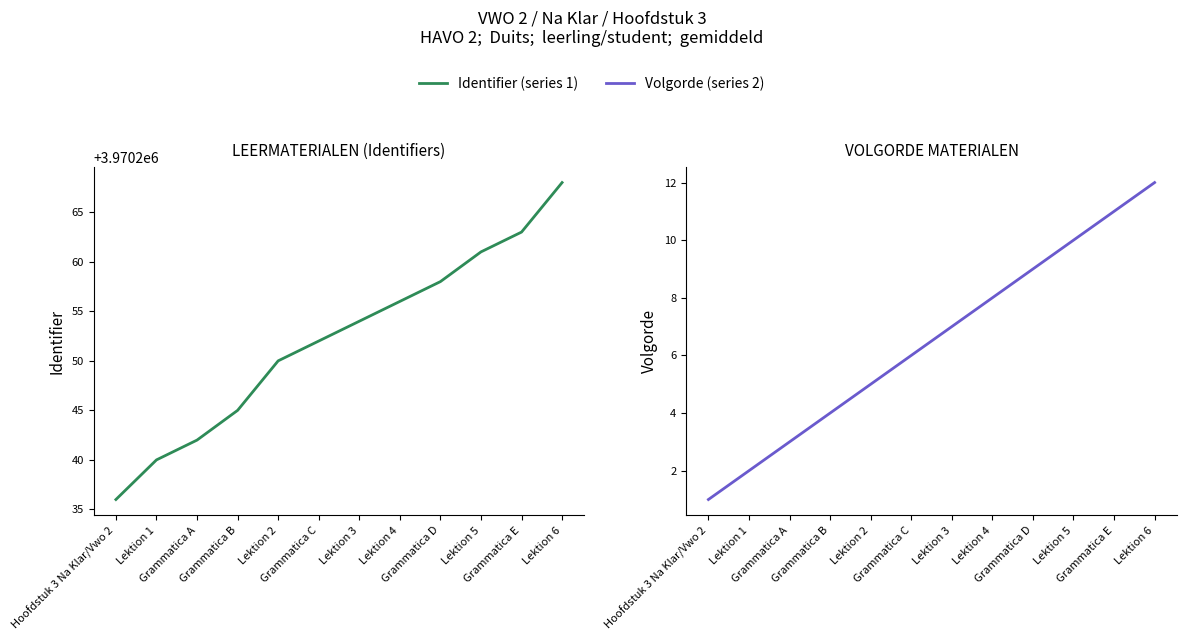

Reading right to left, what are all the values shown in this chart?

Identifier (series 1): 3970268	3970263	3970261	3970258	3970256	3970254	3970252	3970250	3970245	3970242	3970240	3970236
Volgorde (series 2): 12	11	10	9	8	7	6	5	4	3	2	1